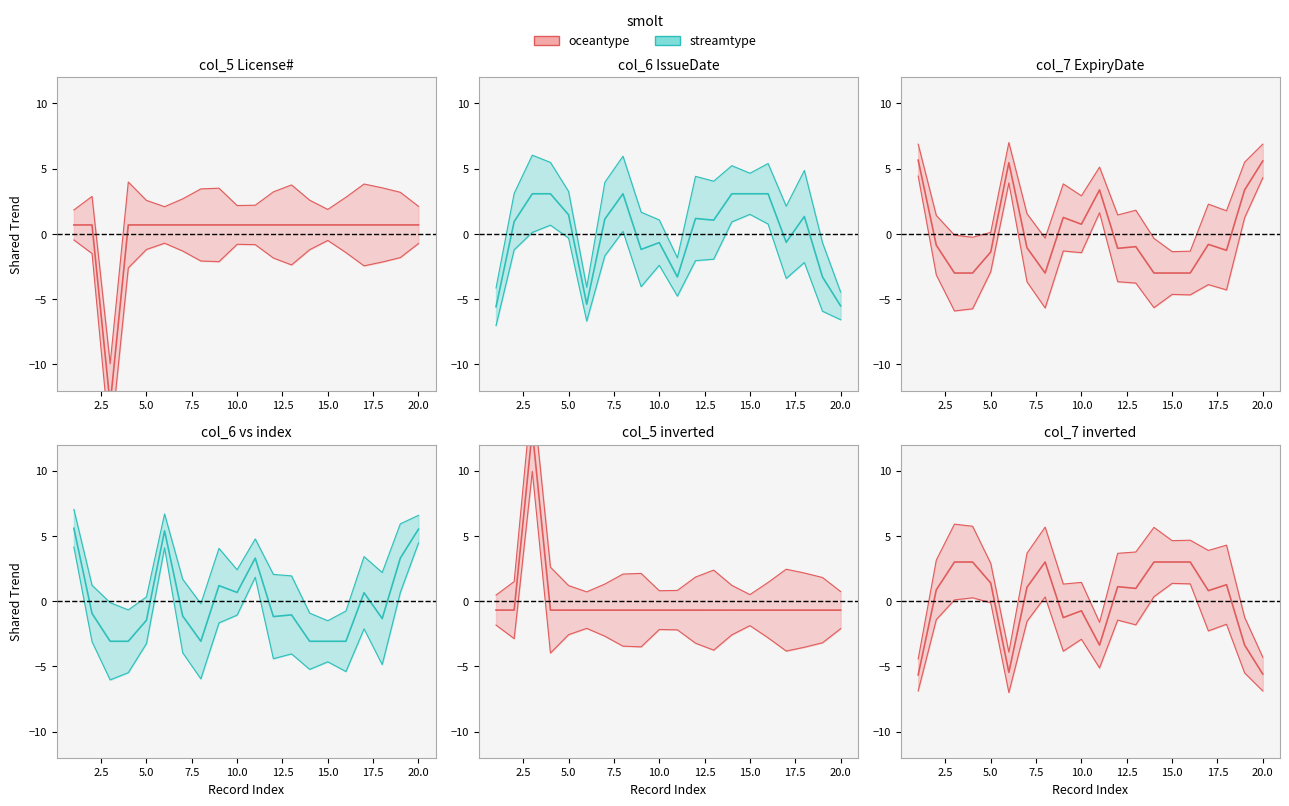

Reading left to right, extract all data points from this chart.

oceantype_line: -5.7	0.9	3.0	3.0	1.4	-5.5	1.1	3.0	-1.3	-0.7	-3.4	1.1	1.0	3.0	3.0	3.0	0.8	1.3	-3.4	-5.6
streamtype_line: 5.6	-0.9	-3.1	-3.1	-1.5	5.4	-1.1	-3.1	1.2	0.7	3.3	-1.2	-1.1	-3.1	-3.1	-3.1	0.6	-1.3	3.3	5.5